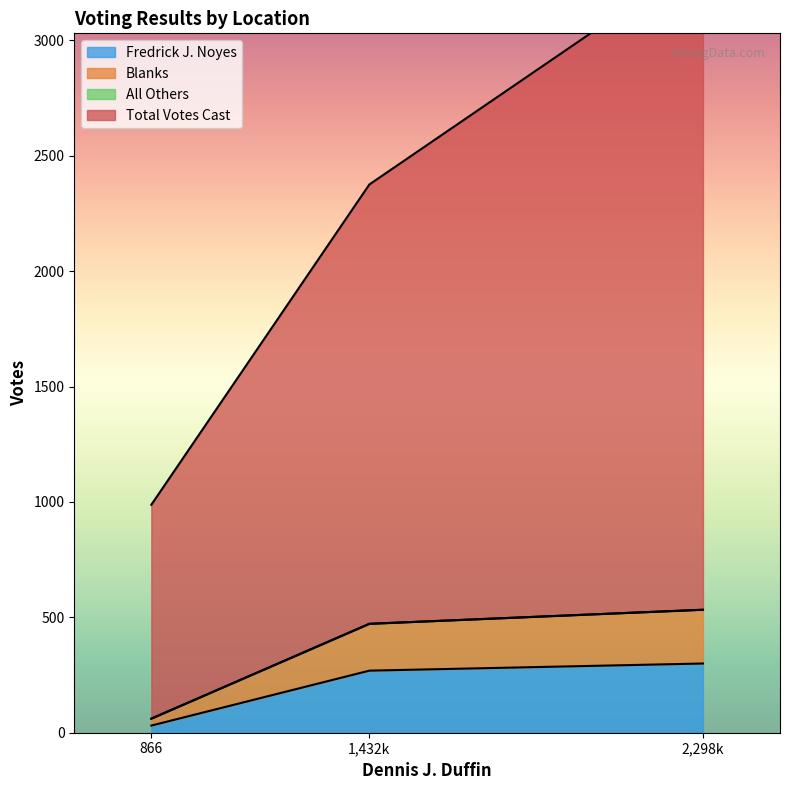

True or false: Fredrick J. Noyes has a value of 146 at 2,298k.

False